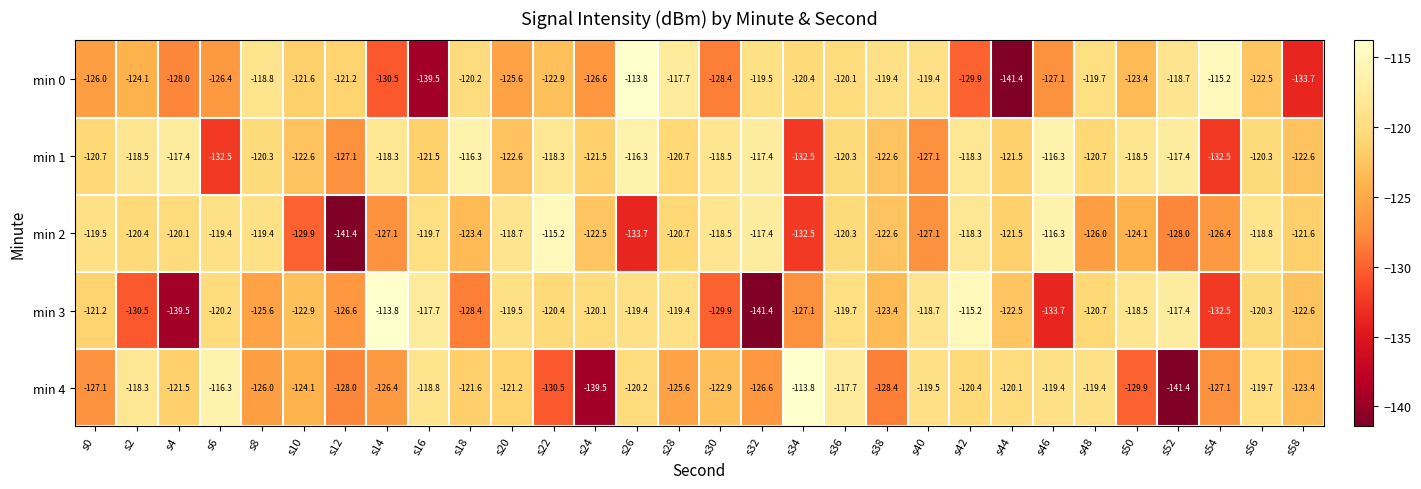

How many categories are shown in the chart?

30